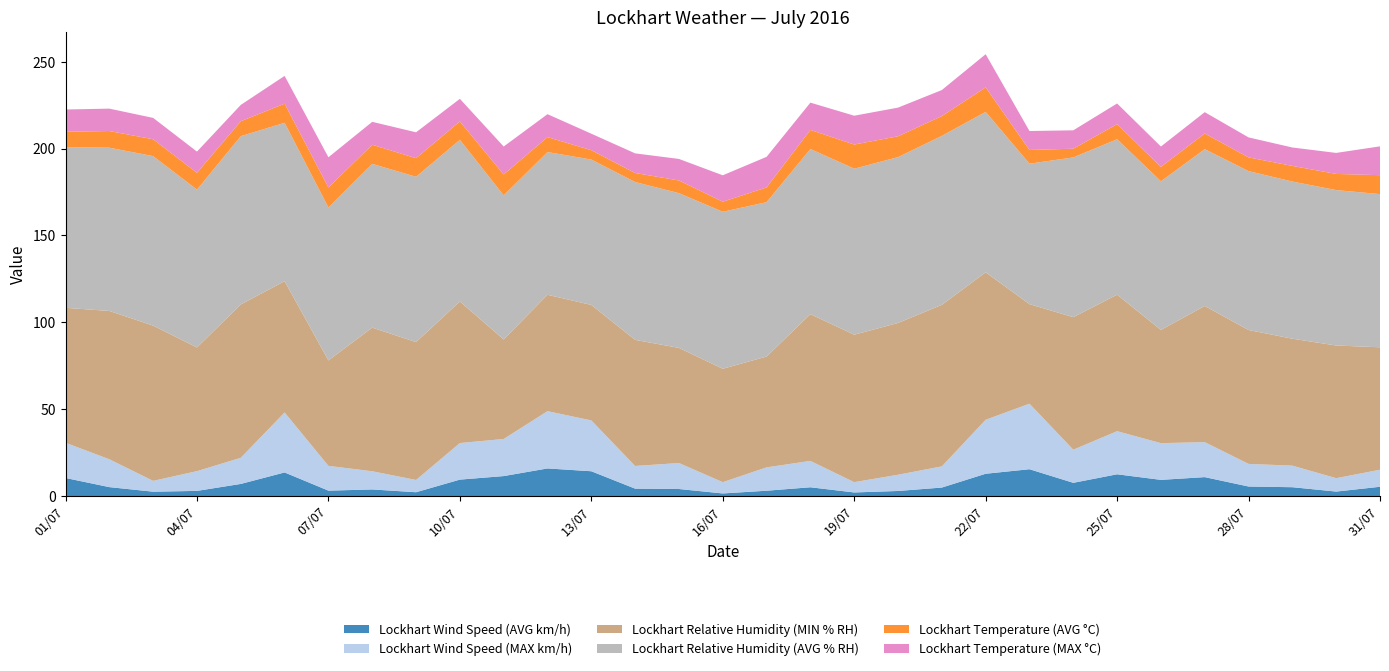

Reading left to right, transcribe all the data shown in this chart.

Lockhart Wind Speed (AVG km/h): 10.4	5.1	2.5	2.9	7.0	13.6	3.1	3.8	2.2	9.4	11.5	15.9	14.2	4.2	4.0	1.5	3.0	5.0	2.0	2.9	4.9	12.8	15.4	7.6	12.5	9.3	10.9	5.5	5.1	2.5	5.3
Lockhart Wind Speed (MAX km/h): 20.3	16.0	6.2	11.4	15.1	34.5	14.3	10.5	7.0	21.1	21.4	33.0	29.3	13.1	15.0	6.5	13.4	15.2	5.9	9.3	12.2	31.1	37.7	19.1	24.8	21.1	20.1	13.0	12.4	7.7	9.8
Lockhart Relative Humidity (MIN % RH): 77.7	85.4	89.4	71.2	88.3	75.6	60.7	82.7	79.4	81.5	57.3	67.0	66.5	72.6	66.3	65.3	63.8	84.5	84.9	87.4	93.0	84.9	57.3	76.3	78.6	65.2	78.4	77.1	73.1	76.4	70.5
Lockhart Relative Humidity (AVG % RH): 92.5	94.0	97.6	90.9	96.9	91.2	88.1	94.3	95.2	93.1	83.0	82.2	83.7	90.9	89.1	90.4	88.9	95.1	95.6	95.5	97.3	92.4	80.9	92.0	89.5	85.6	90.3	91.5	90.5	89.5	88.2
Lockhart Temperature (AVG °C): 8.9	9.6	9.7	9.7	8.6	11.0	11.5	11.0	10.7	10.6	12.0	8.6	5.4	5.2	7.3	5.8	8.5	11.0	13.9	12.0	11.4	14.1	7.9	5.0	8.7	8.3	9.0	7.9	9.0	9.3	10.9
Lockhart Temperature (MAX °C): 12.8	12.9	12.3	12.2	9.4	16.0	17.4	13.2	14.9	13.0	16.1	13.2	9.5	11.3	12.4	15.2	17.6	15.7	16.6	16.5	15.0	19.1	10.9	10.6	11.9	11.7	12.3	11.5	10.6	12.1	16.6